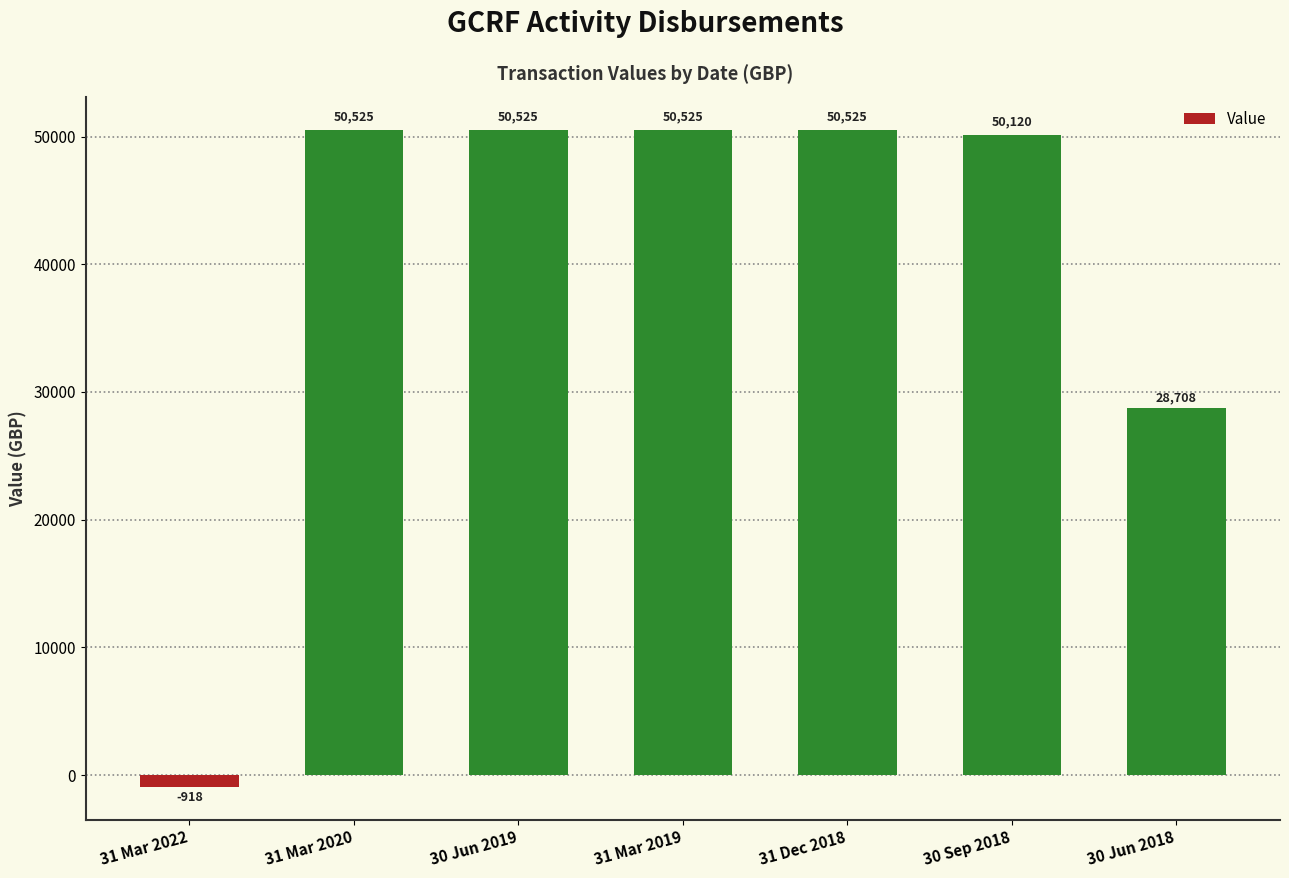

Count the number of values greater than 50525.

4